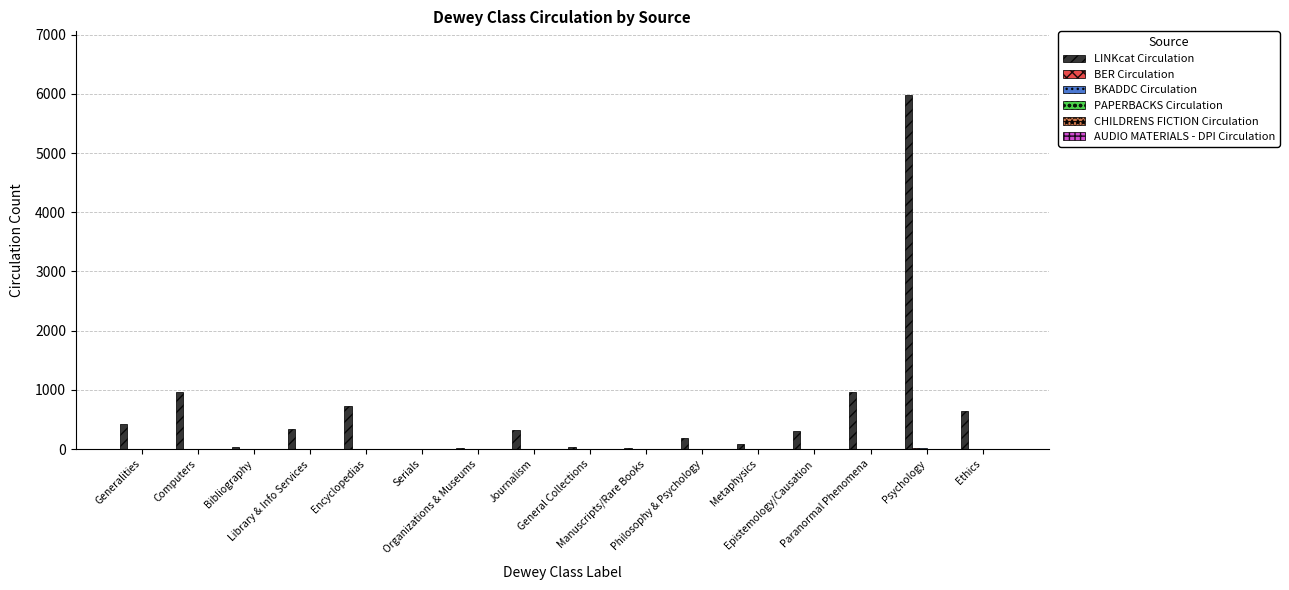

The LINKcat Circulation series shows 636 at Ethics. True or false?

True